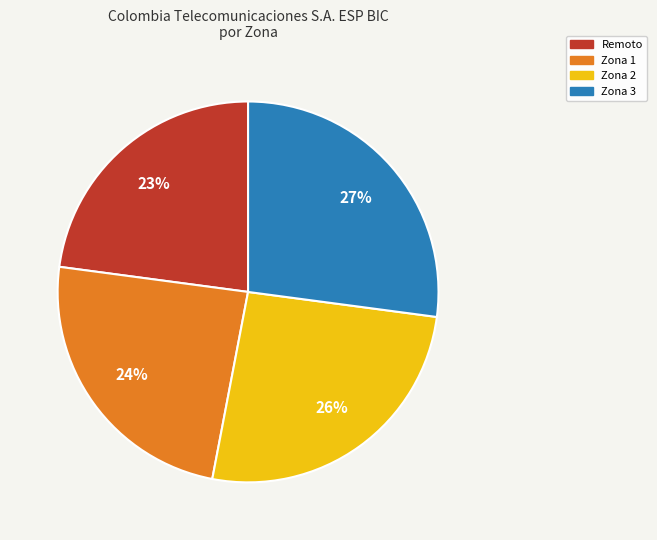

To the nearest percent, what is the average slice percentage?

25%